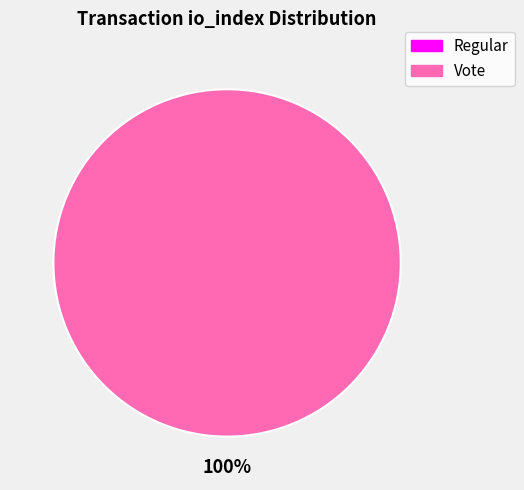

To the nearest percent, what is the difference between the Regular and Vote slice percentages?

100%